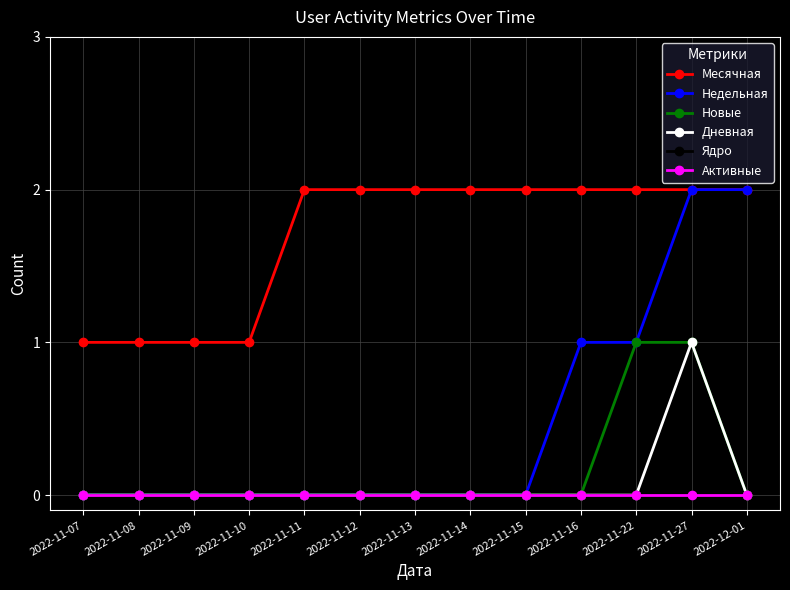

Does the chart have visible grid lines?

Yes